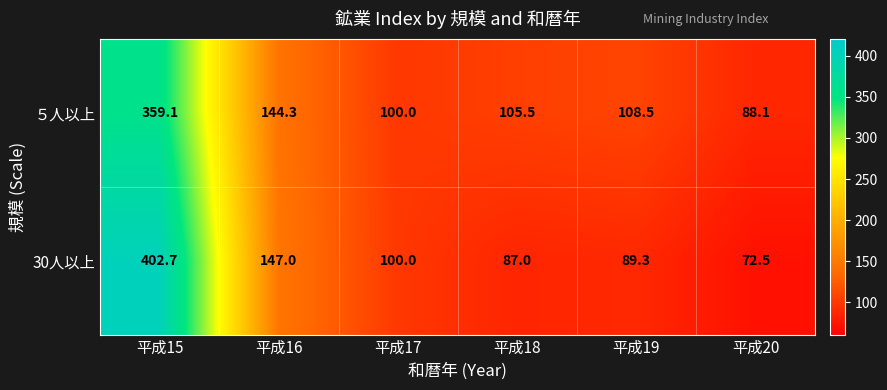

What is the spread (max minus min) of values at 平成15?

43.6